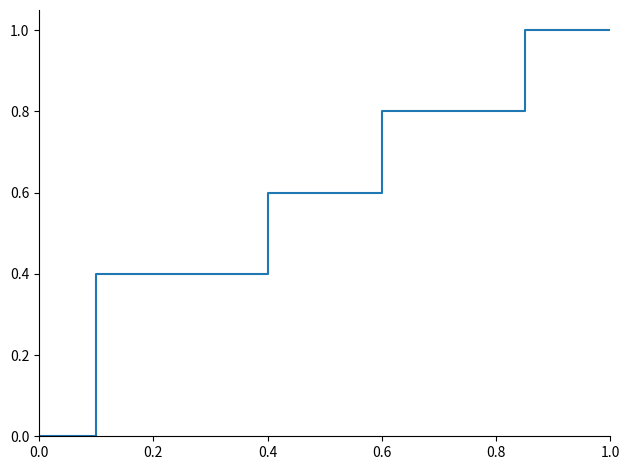

What is the sum of all values?

3.8